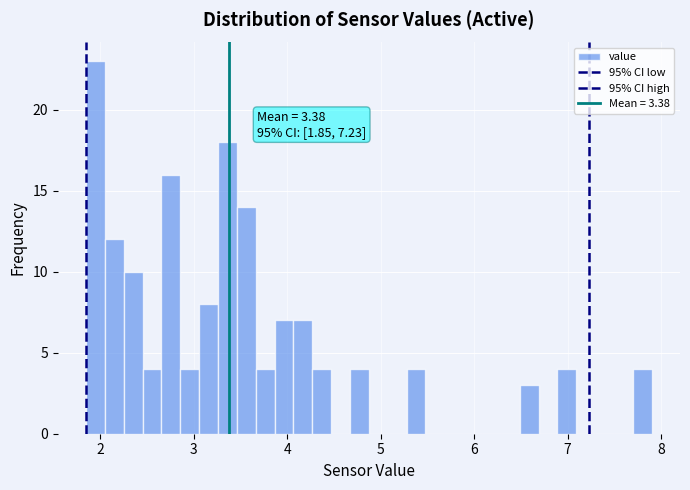

Around what value on the x-axis is the tallest bar? Give the approximate position of its centre, as read against the axis.

2.0